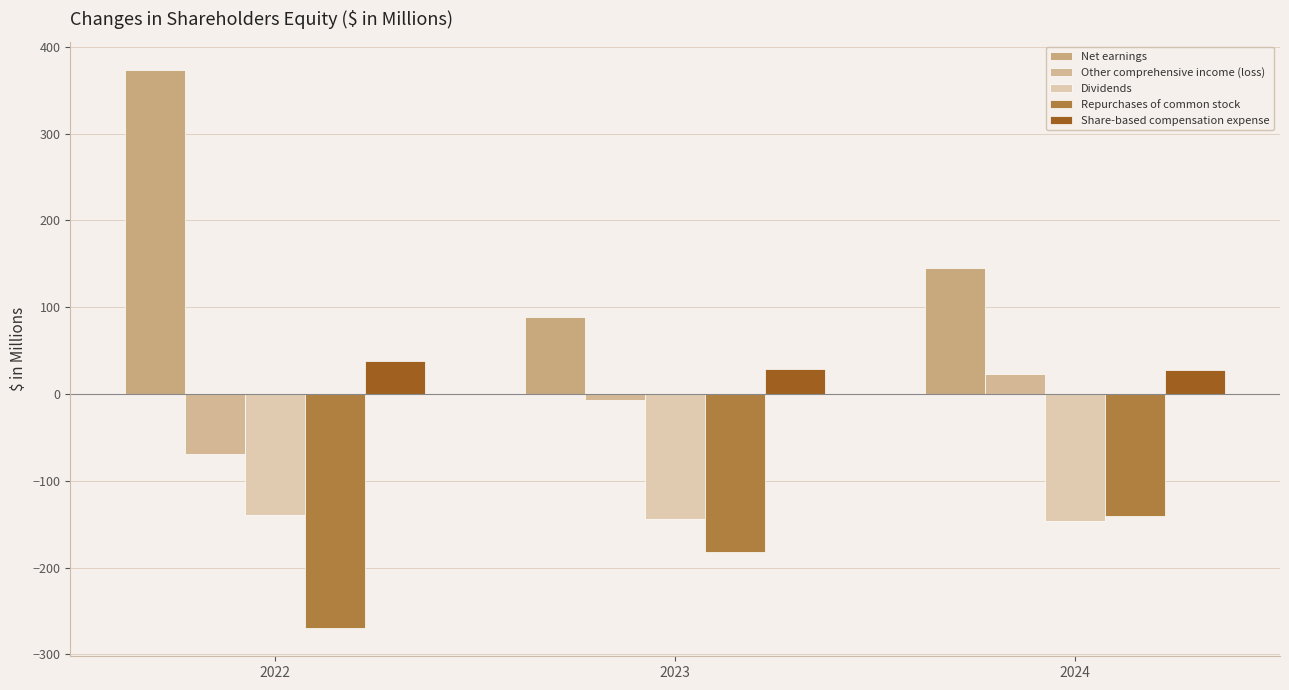

At which label is Net earnings closest to 231?

2024